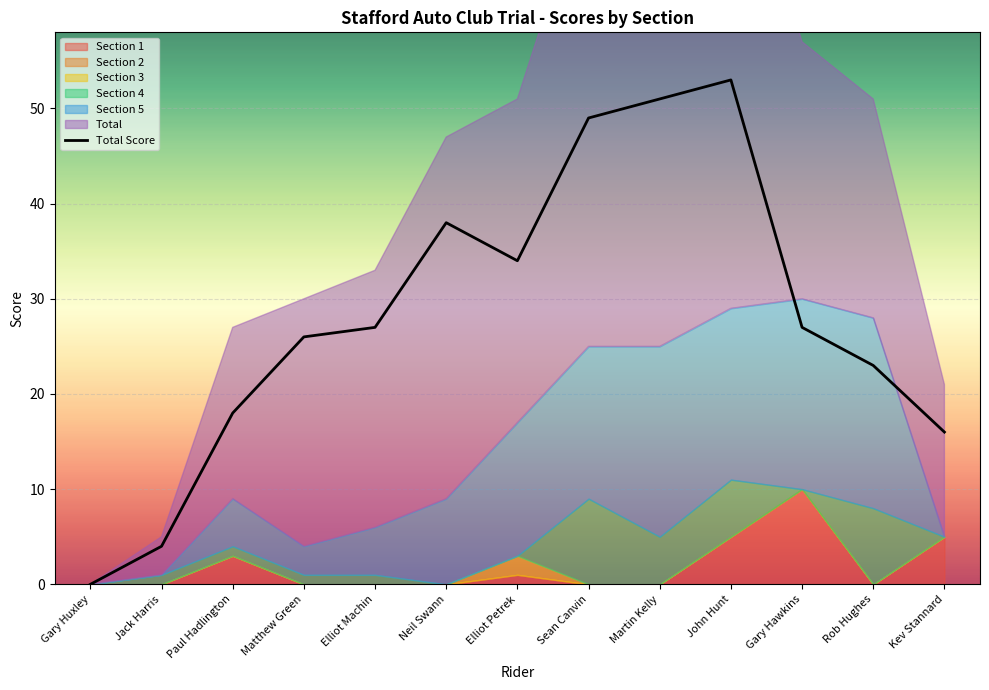

True or false: Total Score has a value of 53 at John Hunt.

True